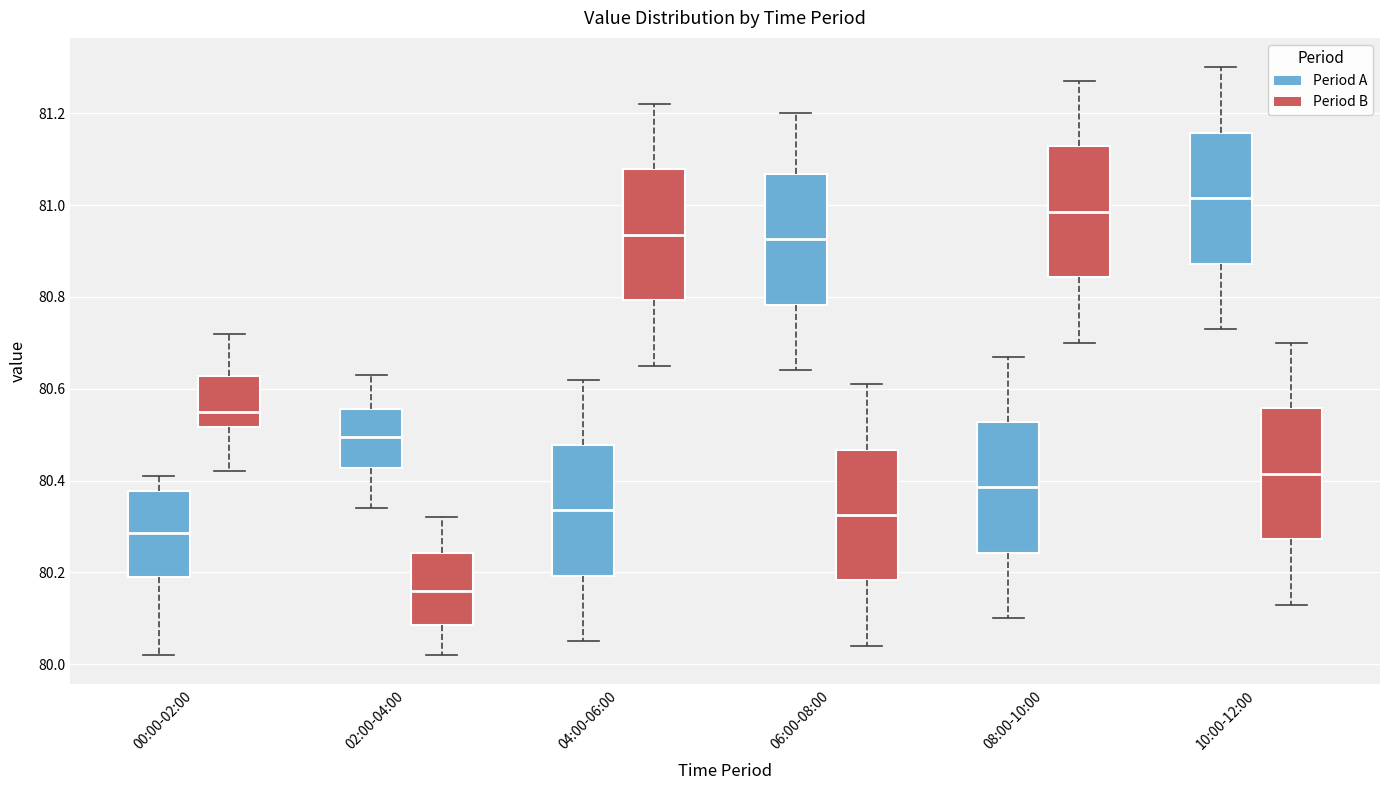

Which box has the highest median line?

10:00-12:00 (Period A)